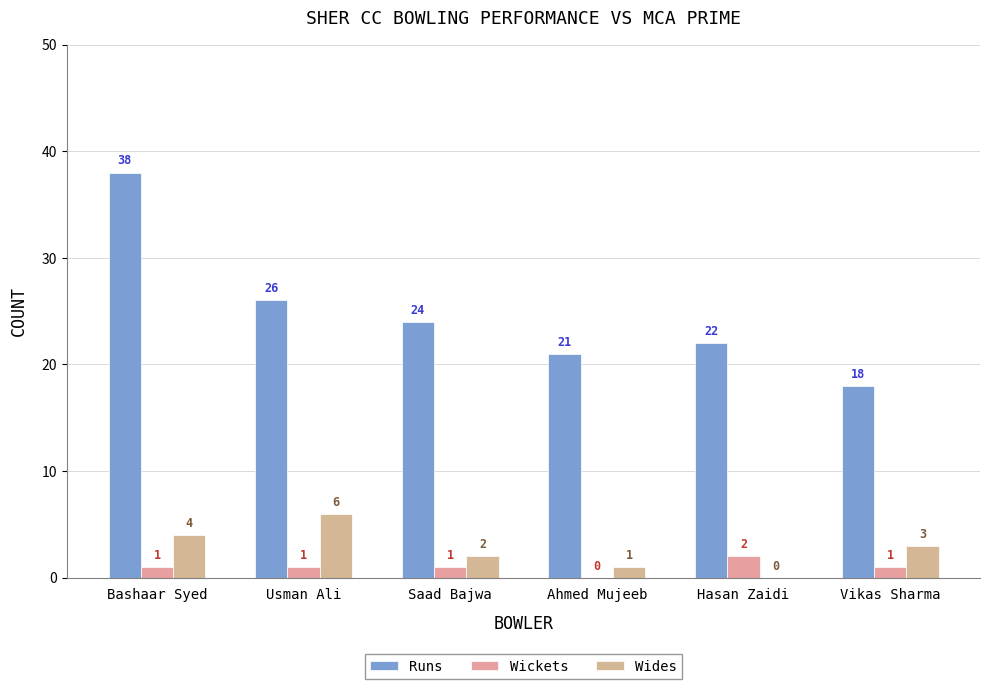

True or false: Wickets has a value of 1 at Usman Ali.

True